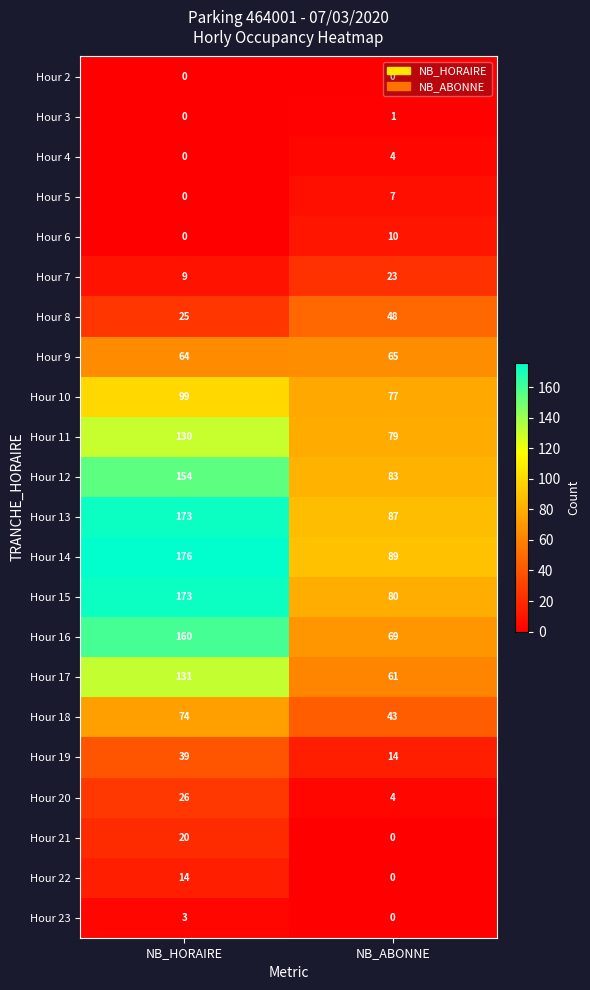

At how many categories does at least one series exceed 85?

2